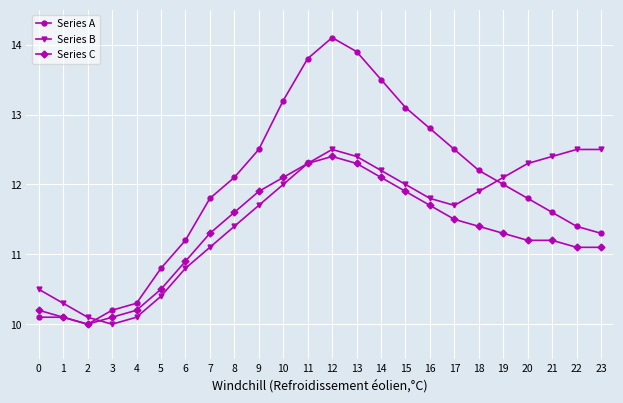

Between 0 and 15, which series saw the biggest shift?

Series A